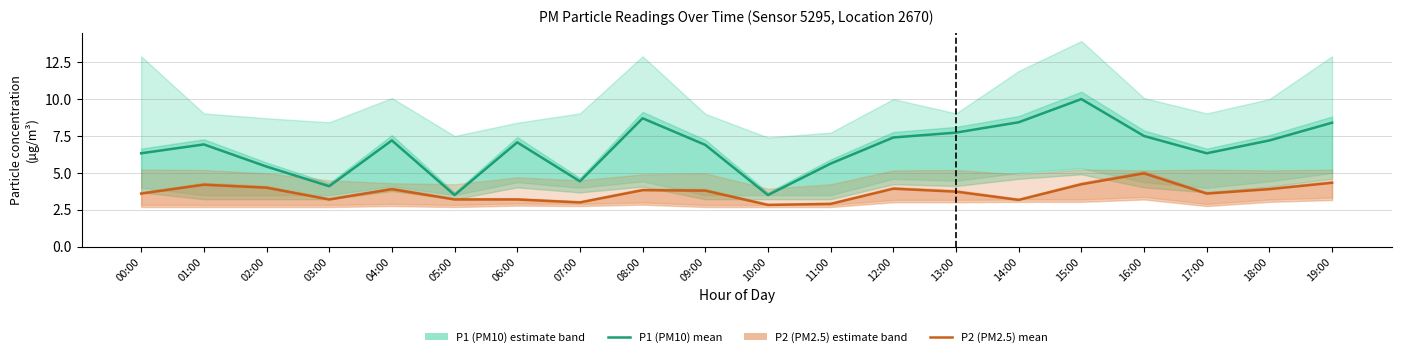

What is the spread (max minus min) of values at 07:00?

1.4